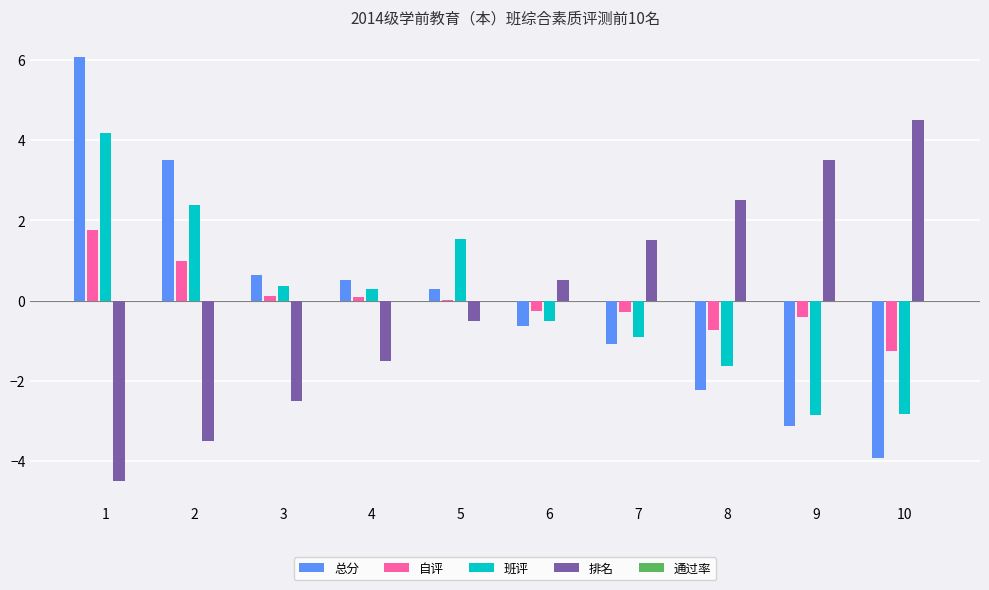

What is the approximate value of 班评 at 9?

-2.8